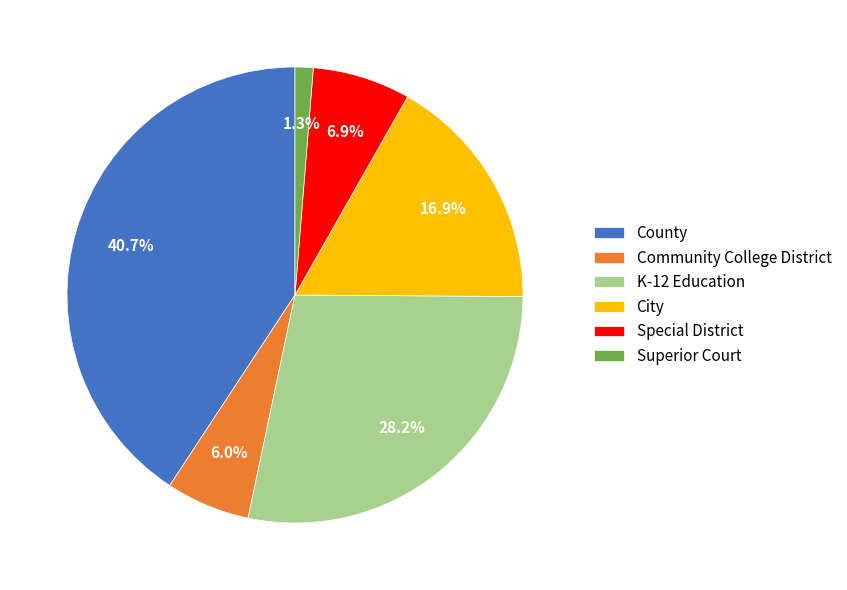

What portion of the pie excludes Community College District?

94.0%